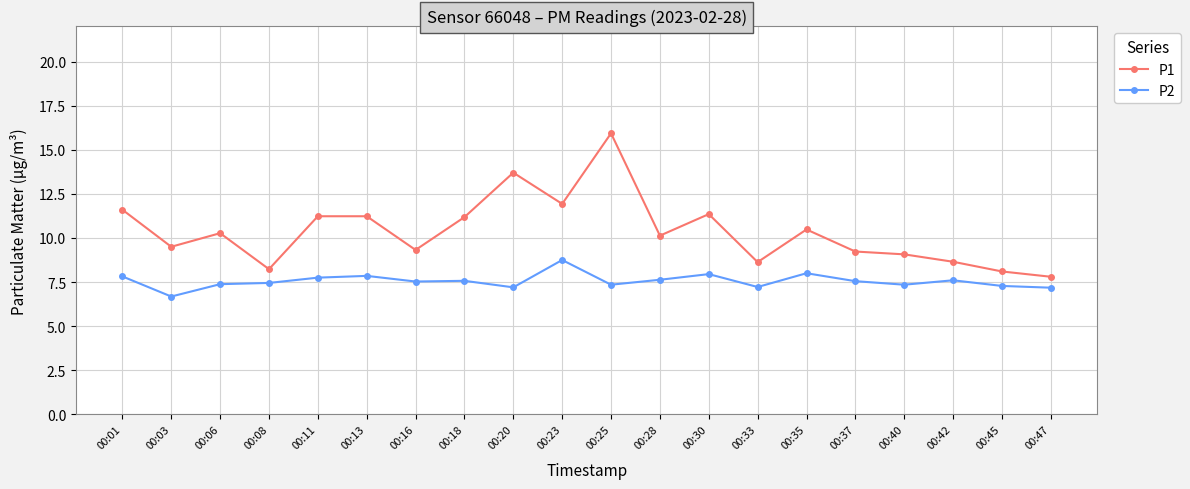

True or false: P1 and P2 cross at least once.

False